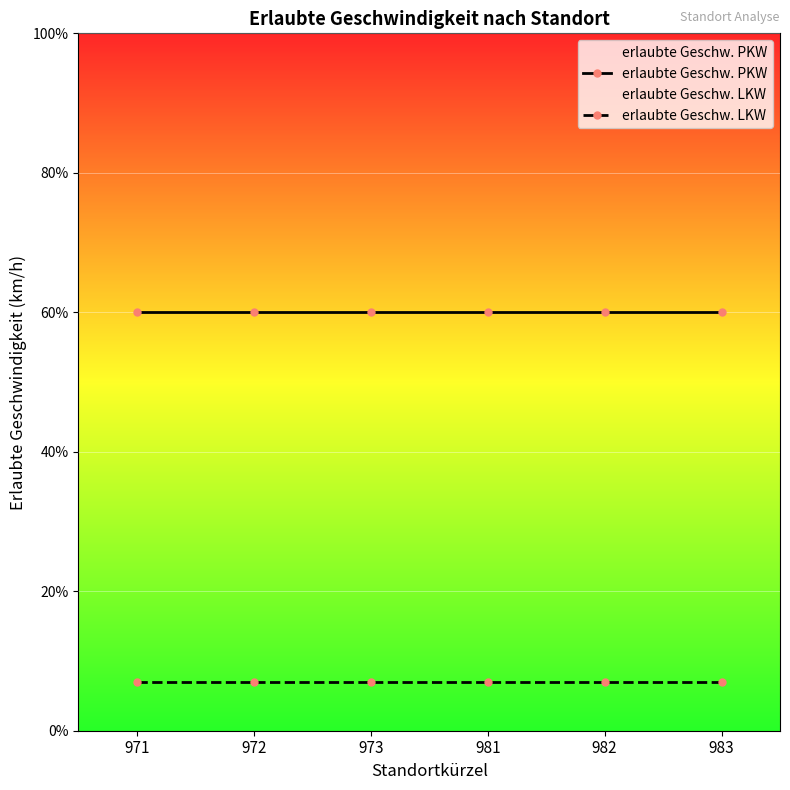

The value of erlaubte Geschw. LKW at 983 is 7. True or false?

True